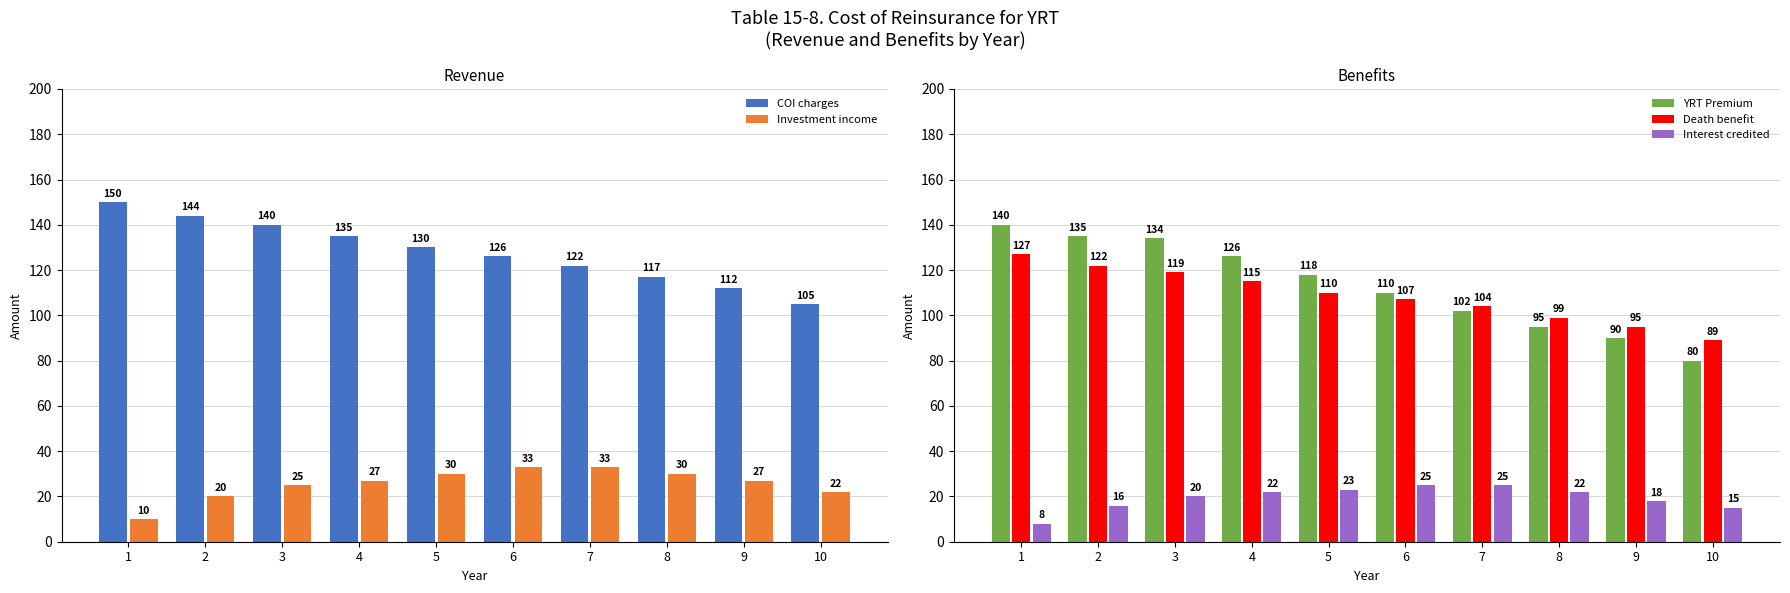

What is the greatest value displayed?

150